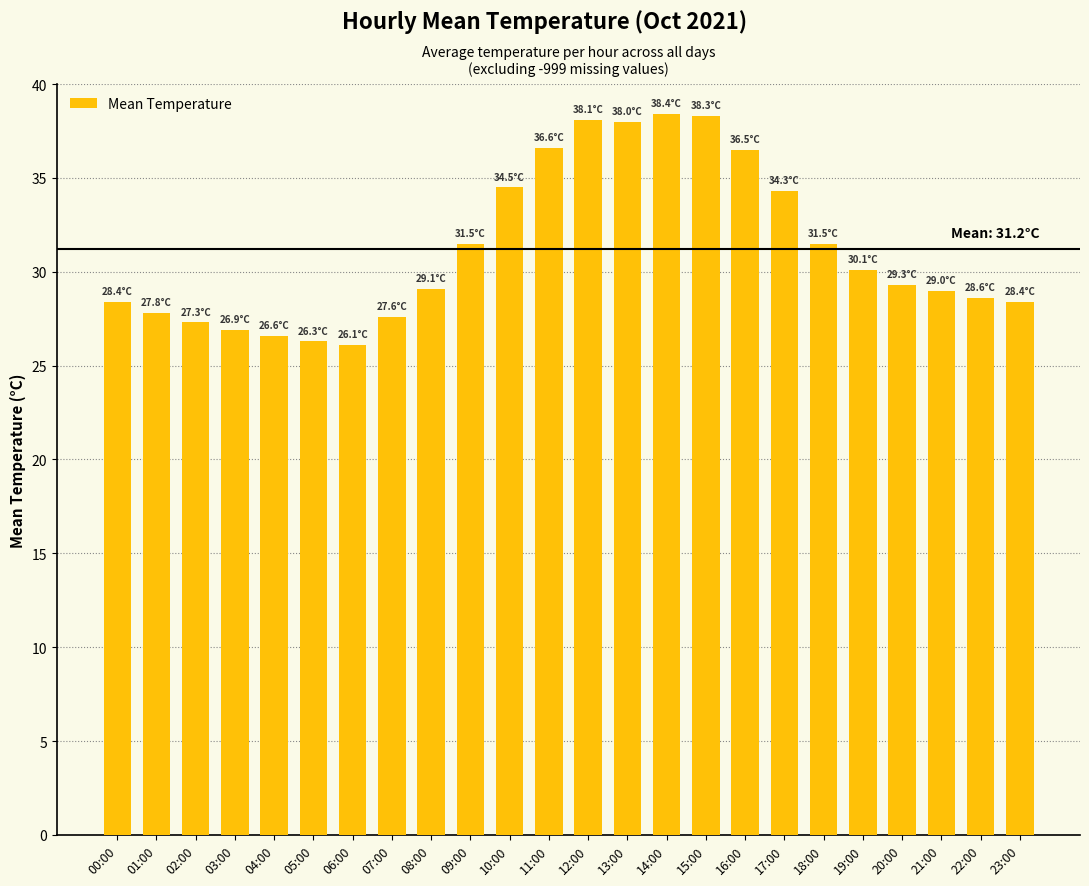

What is the sum of all values?

749.2